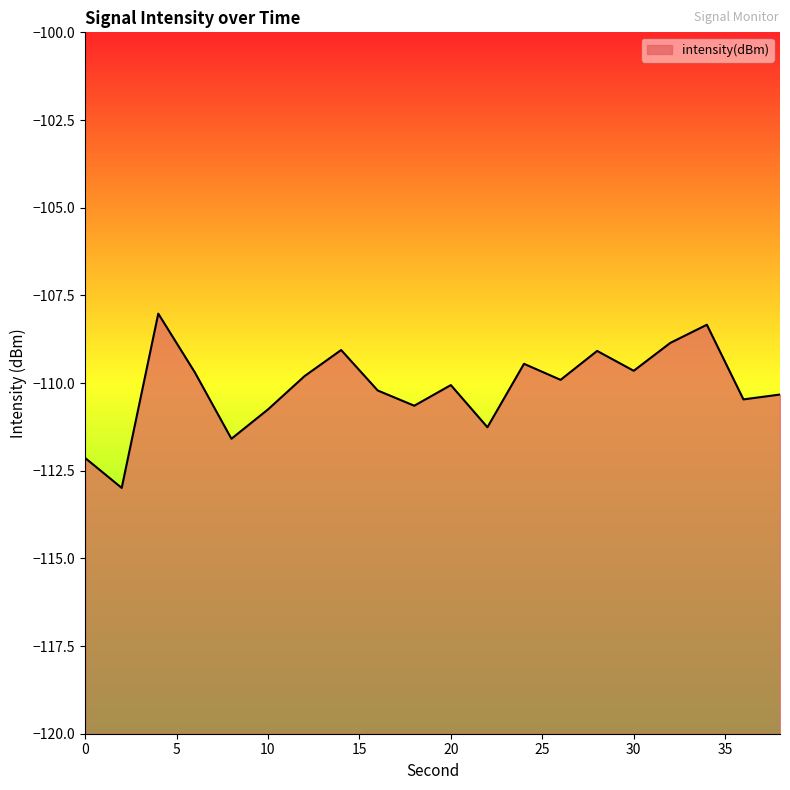

Does the chart display data point markers on the line(s)?

No